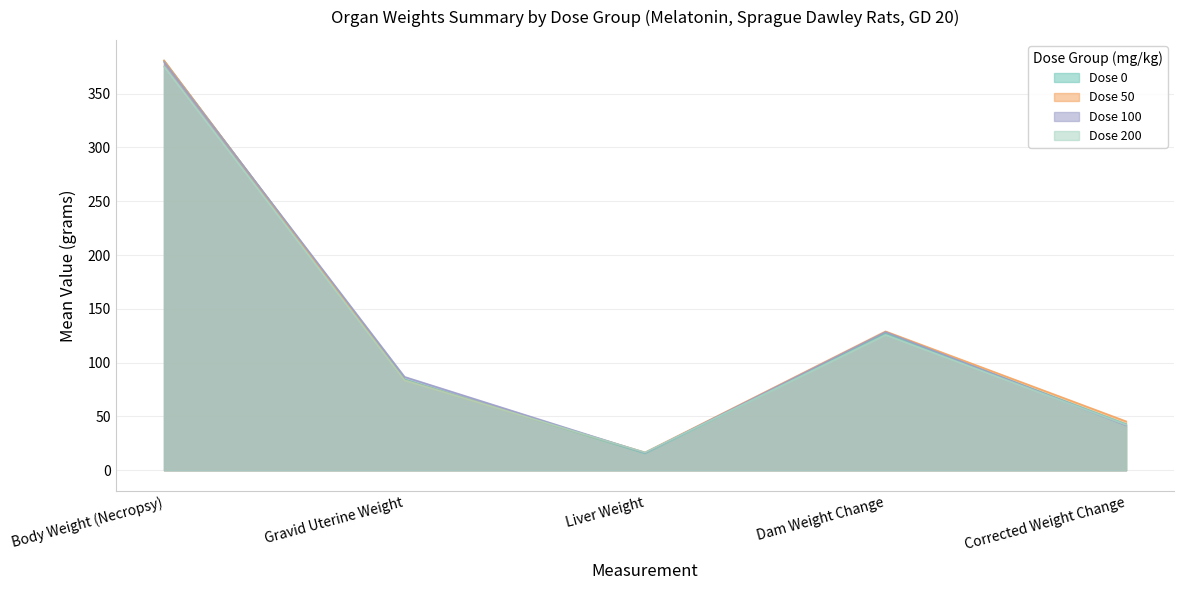

What is the sum of all Dose 50 values?

655.7